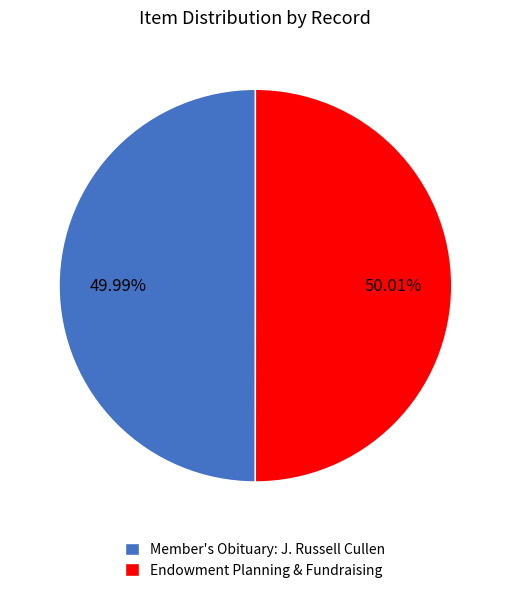

Combined, do Endowment Planning & Fundraising and Member's Obituary: J. Russell Cullen account for over 50%?

Yes